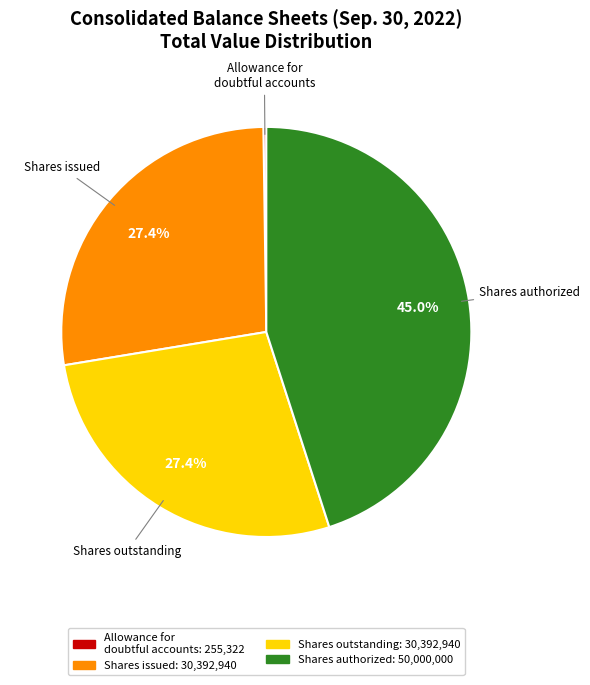

Is there any slice that represents more than half of the pie?

No